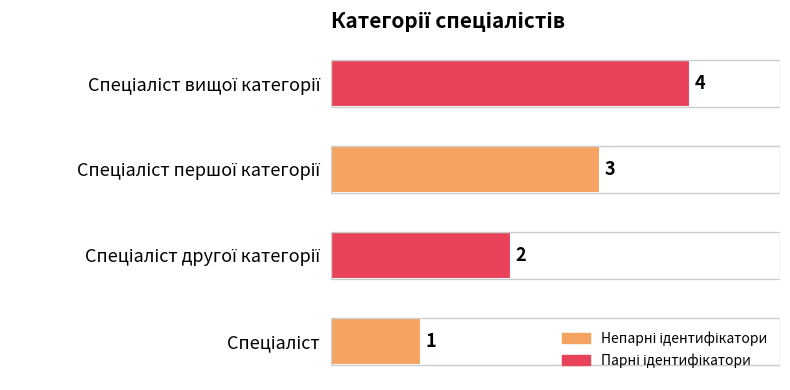

What is the maximum value shown in the chart?

4